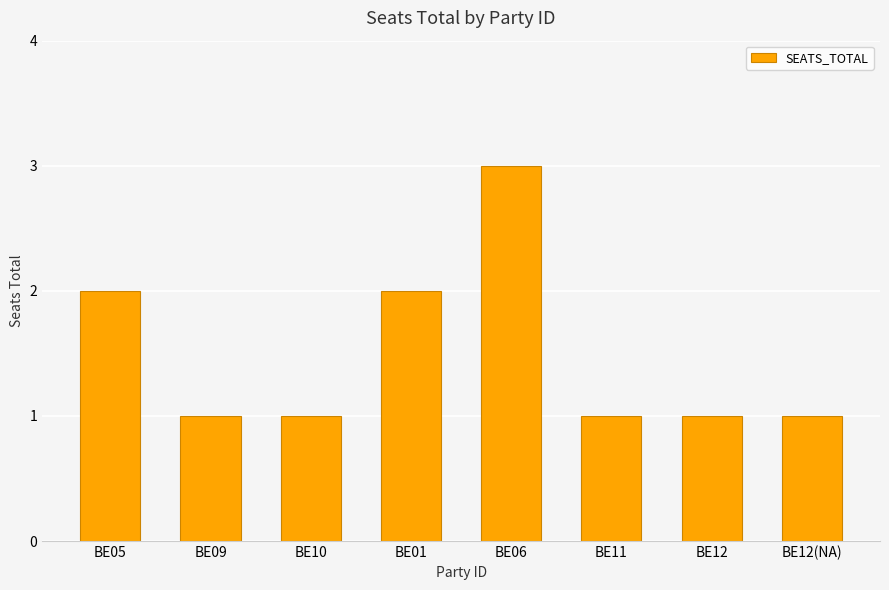

Reading left to right, what are all the values shown in this chart?

2	1	1	2	3	1	1	1